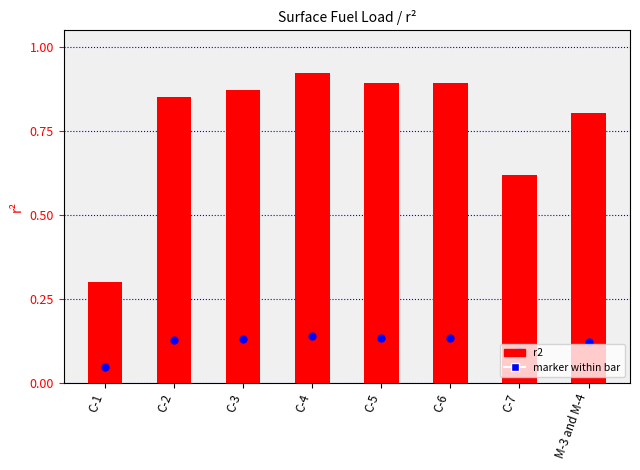

Which has a higher value, C-2 or C-3?

C-3